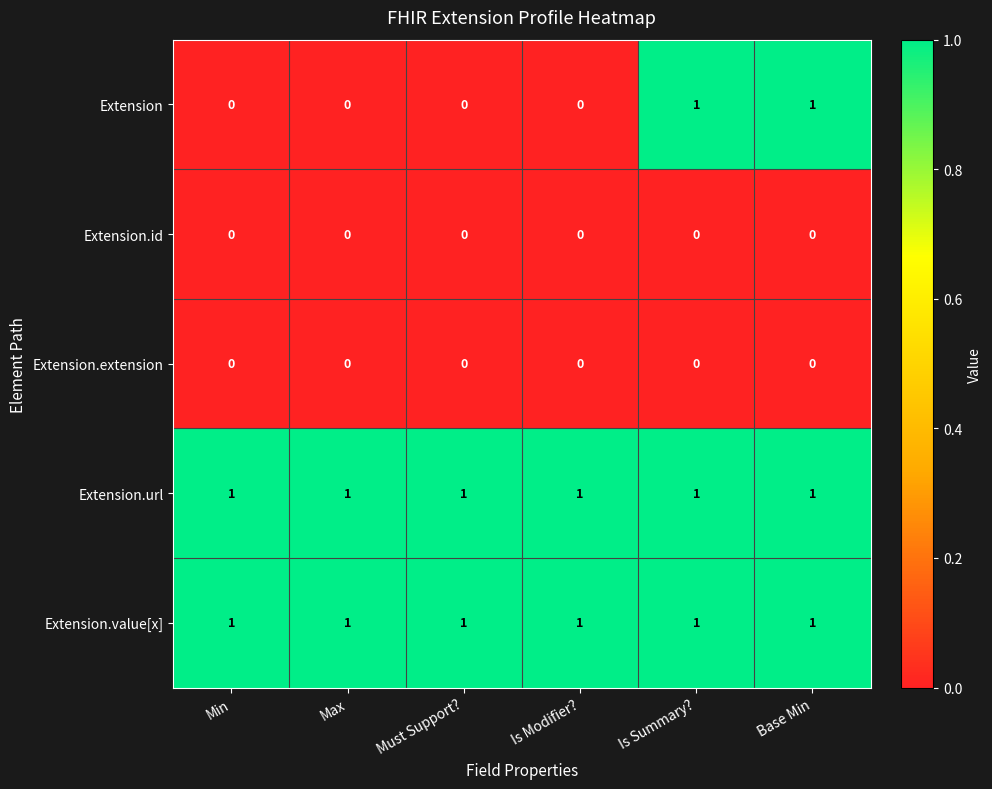

Is the value of Extension.url at Must Support? greater than the value of Extension.id at Must Support??

Yes